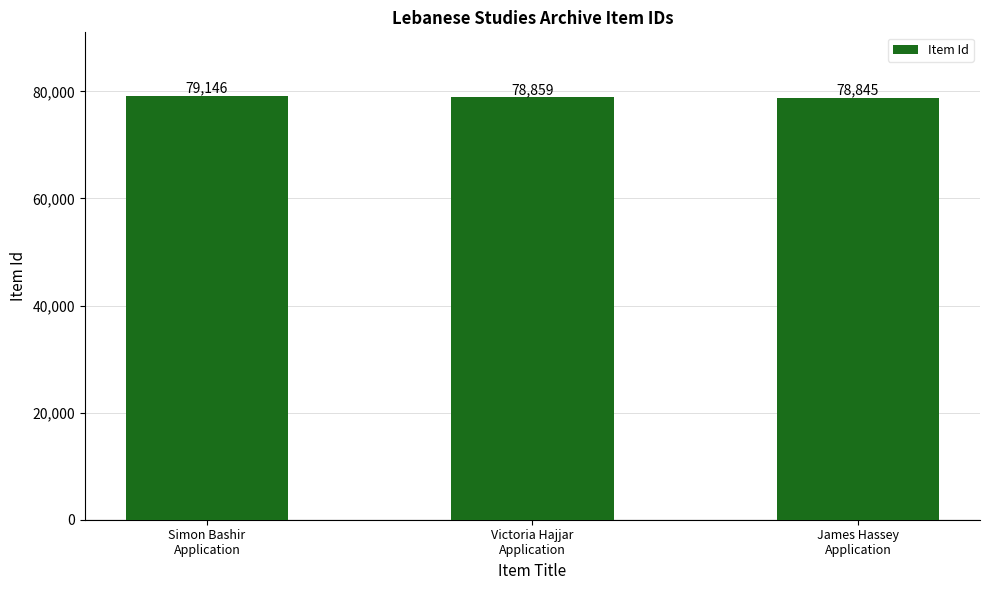

Count the number of categories in the chart.

3